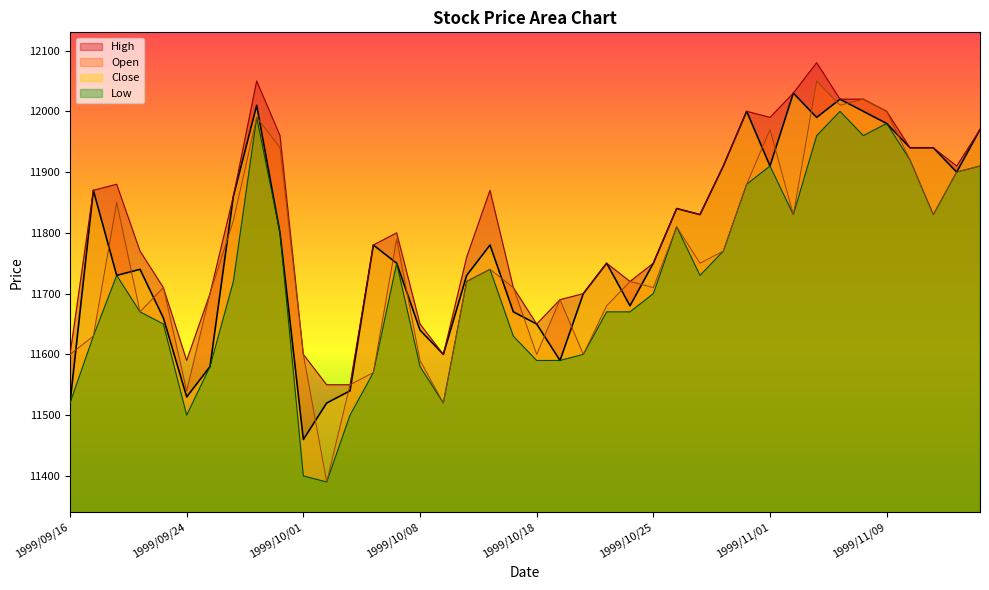

What is the lowest value of the Low series?

11390